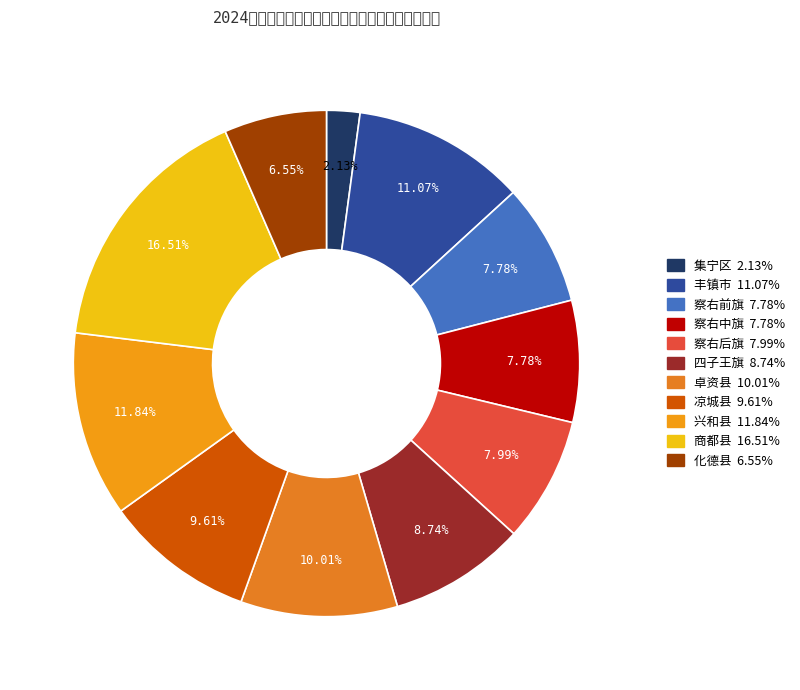

What portion of the pie excludes 丰镇市?

88.9%